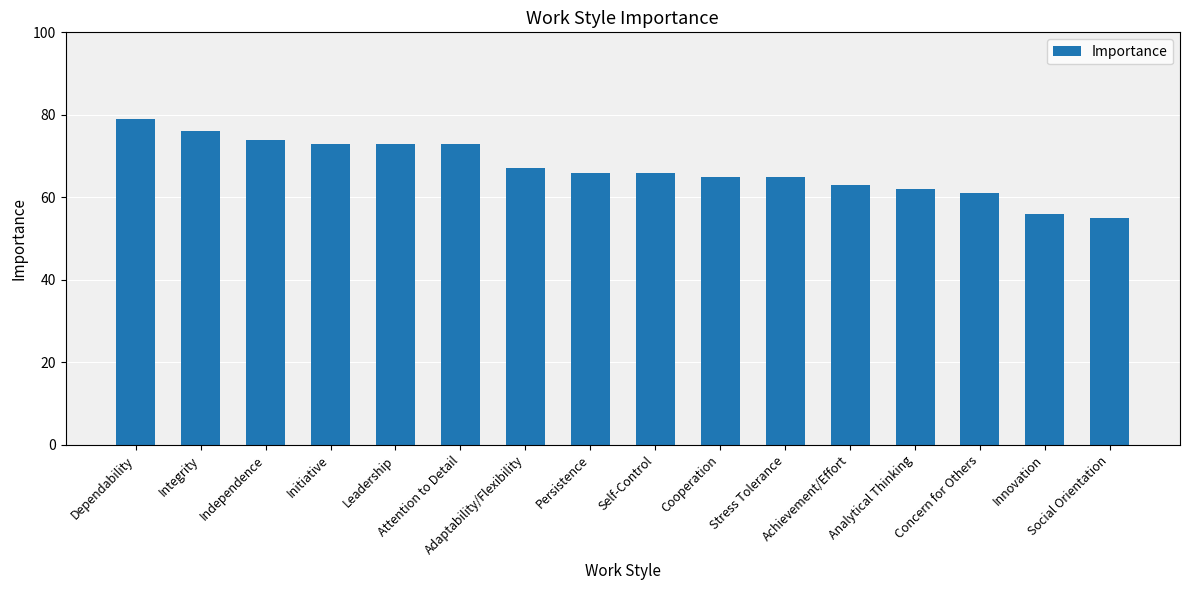

What position from the left is Self-Control?

9